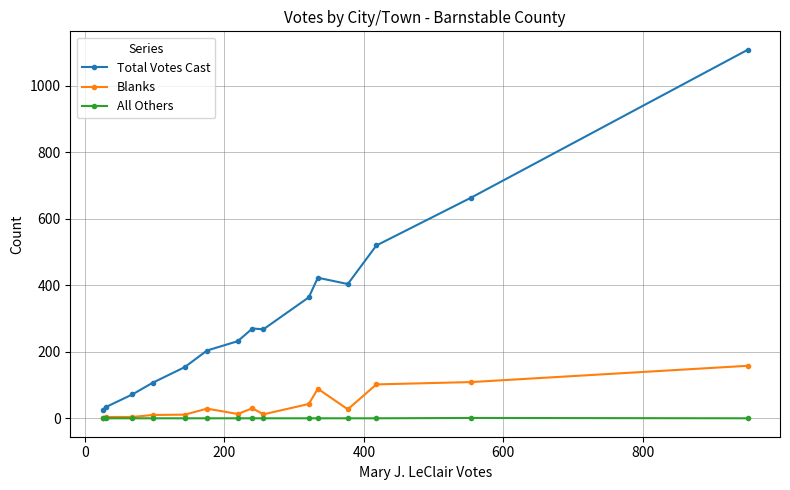

What are all the series names shown in the legend?

Total Votes Cast, Blanks, All Others